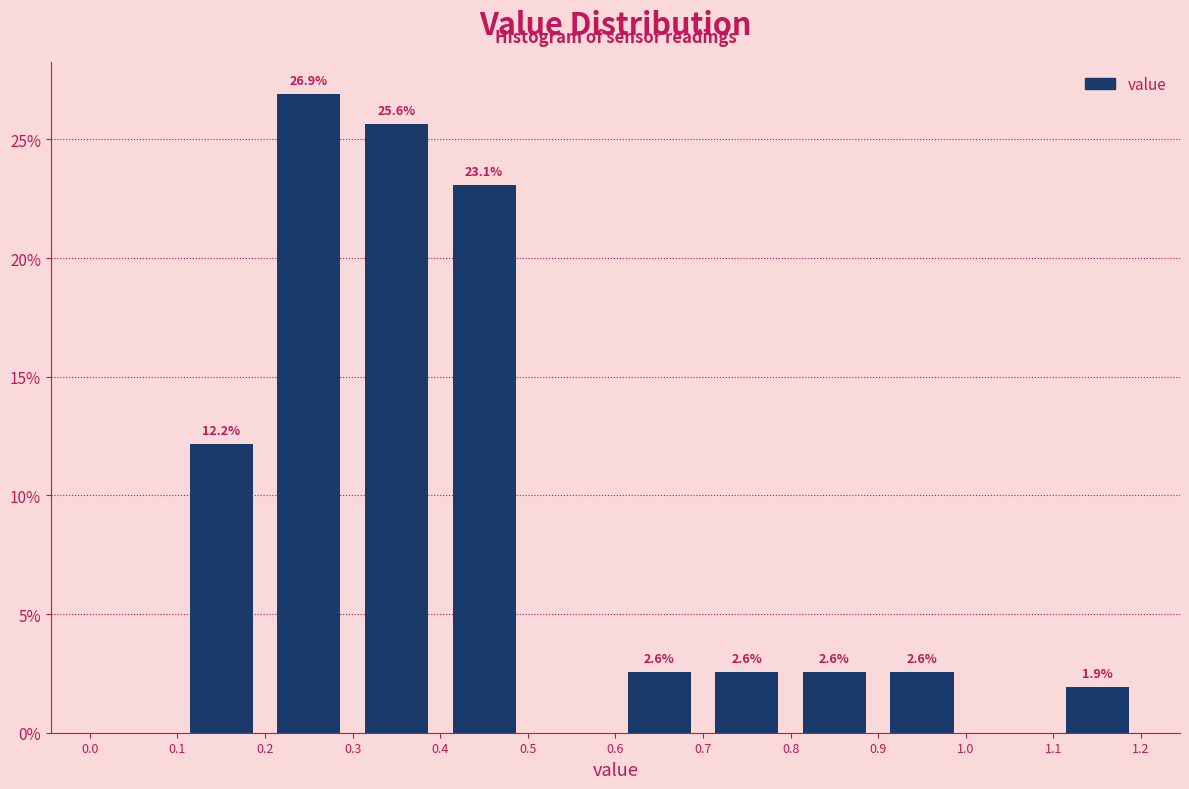

Which range on the x-axis has the tallest bar?

0.2 to 0.3